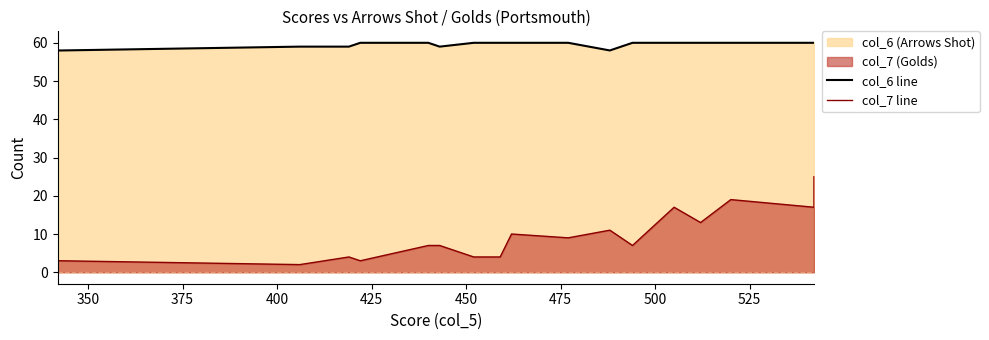

What is the spread (max minus min) of values at 450?

55